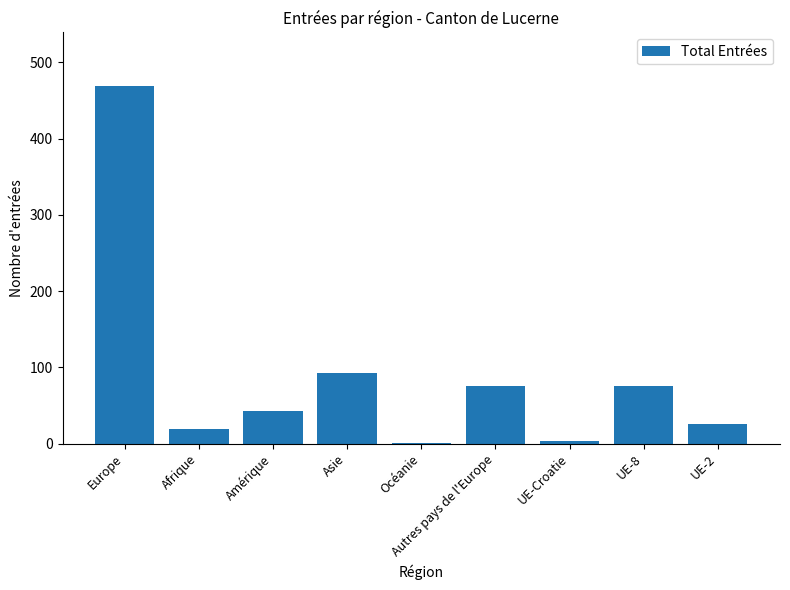

Where is the data nearest to the value 235?

Asie